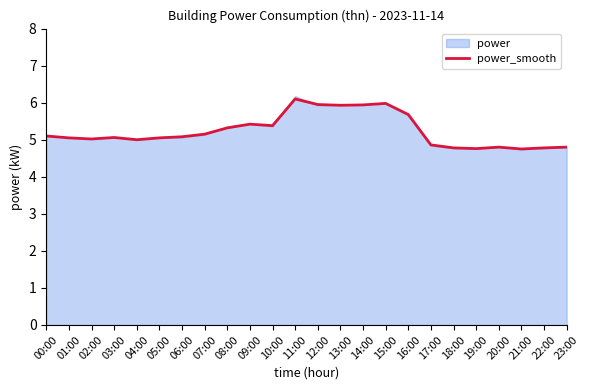

How many values exceed 5?

16